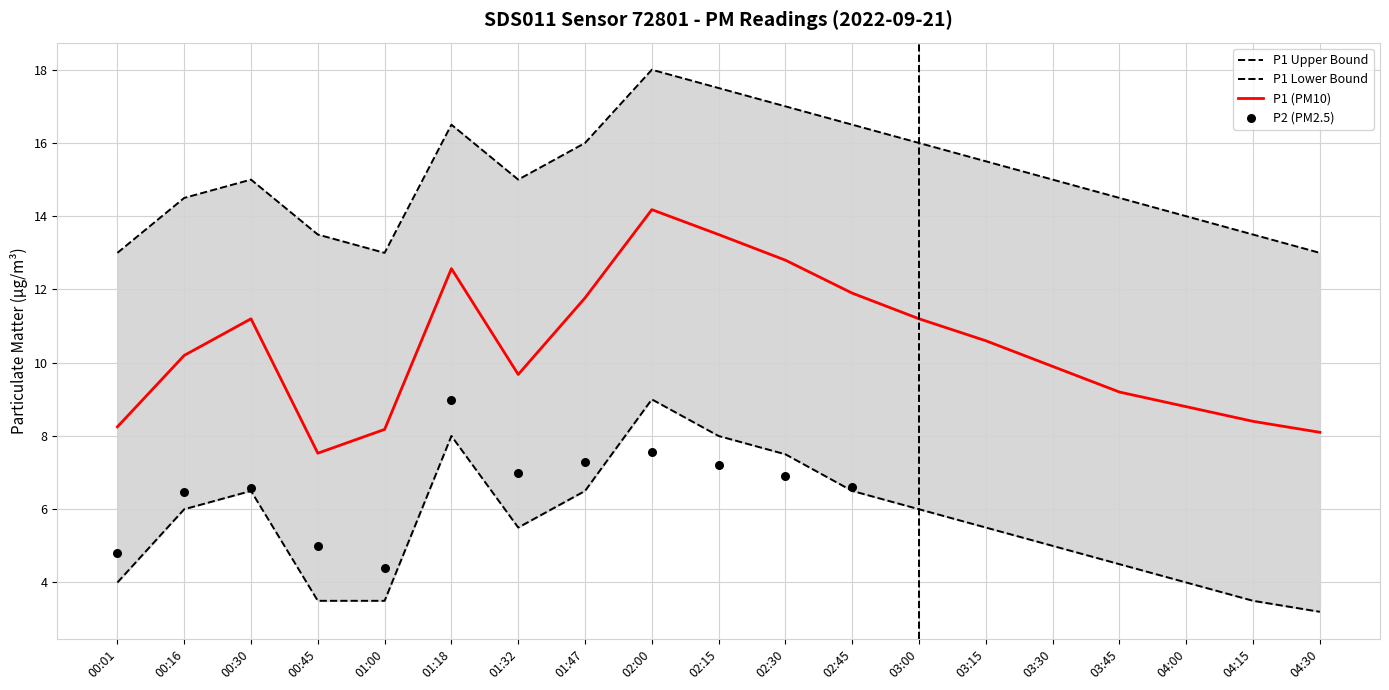

Approximately how many times larger is the value at 01:47 compared to 01:00?

1.4